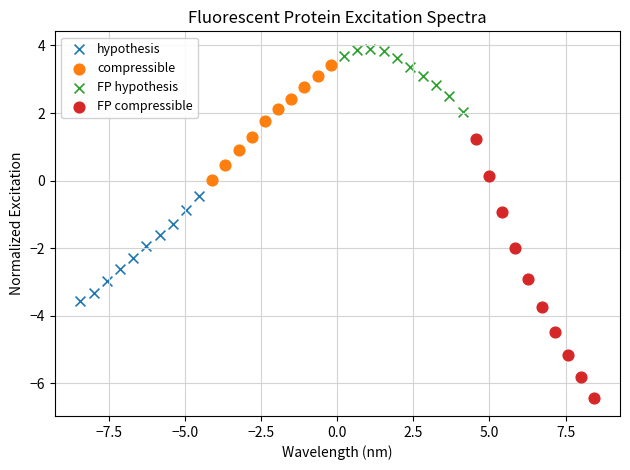

What are all the series names shown in the legend?

hypothesis, compressible, FP hypothesis, FP compressible